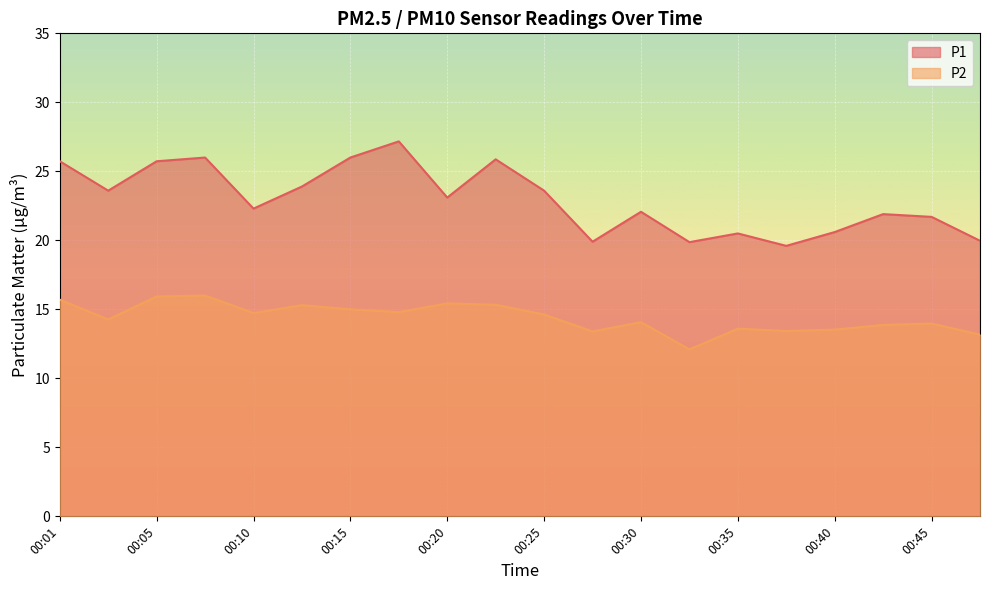

Reading left to right, list all the values displayed in this chart.

P1: 00:01=25.7	00:03=23.6	00:05=25.7	00:08=26.0	00:10=22.3	00:13=23.9	00:15=26.0	00:18=27.2	00:20=23.1	00:23=25.9	00:25=23.6	00:28=19.9	00:30=22.1	00:33=19.9	00:35=20.5	00:37=19.6	00:40=20.6	00:42=21.9	00:45=21.7	00:47=20.0
P2: 00:01=15.7	00:03=14.3	00:05=15.9	00:08=16.0	00:10=14.7	00:13=15.3	00:15=15.0	00:18=14.8	00:20=15.4	00:23=15.3	00:25=14.6	00:28=13.4	00:30=14.1	00:33=12.1	00:35=13.6	00:37=13.4	00:40=13.5	00:42=13.9	00:45=14.0	00:47=13.2